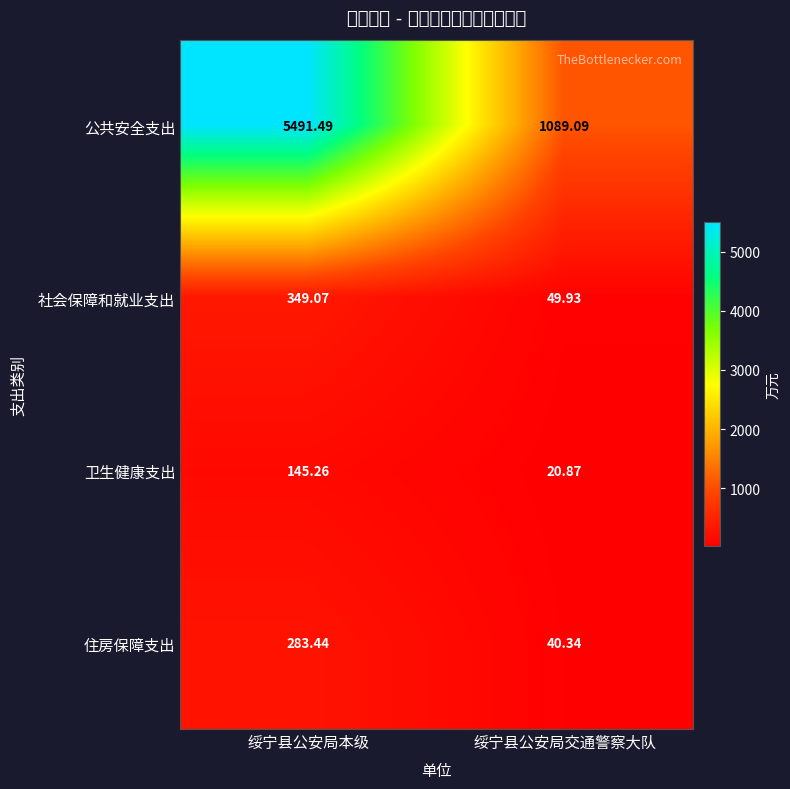

What is the maximum value shown in the chart?

5491.5